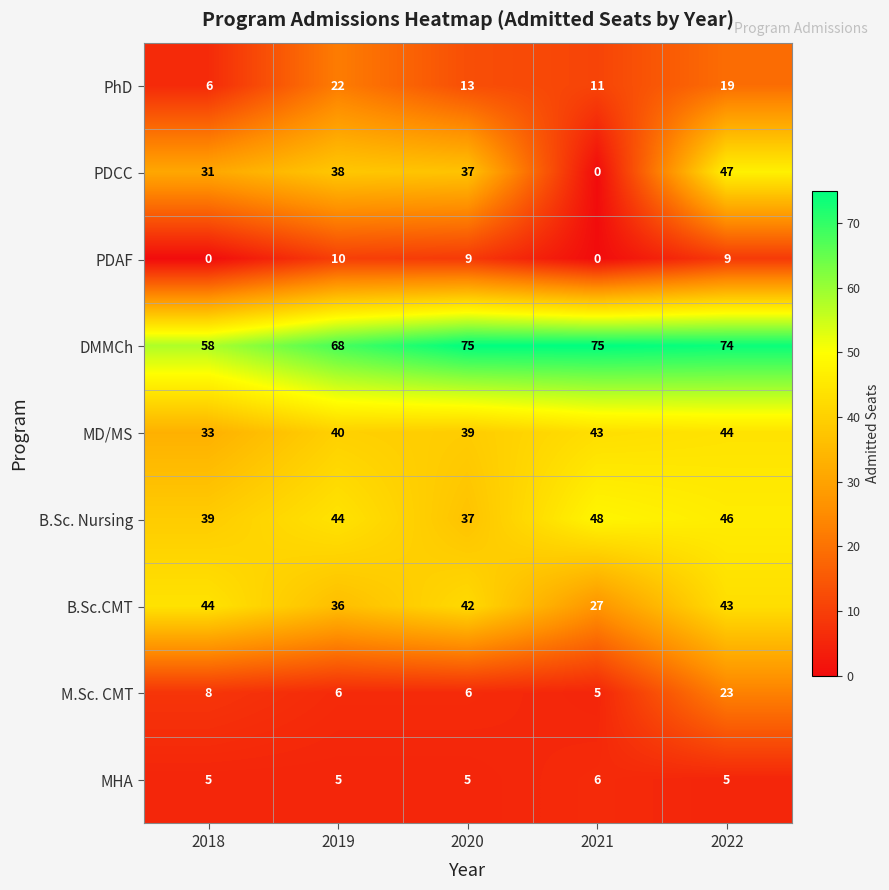

The value of PDCC at 2019 is 38. True or false?

True